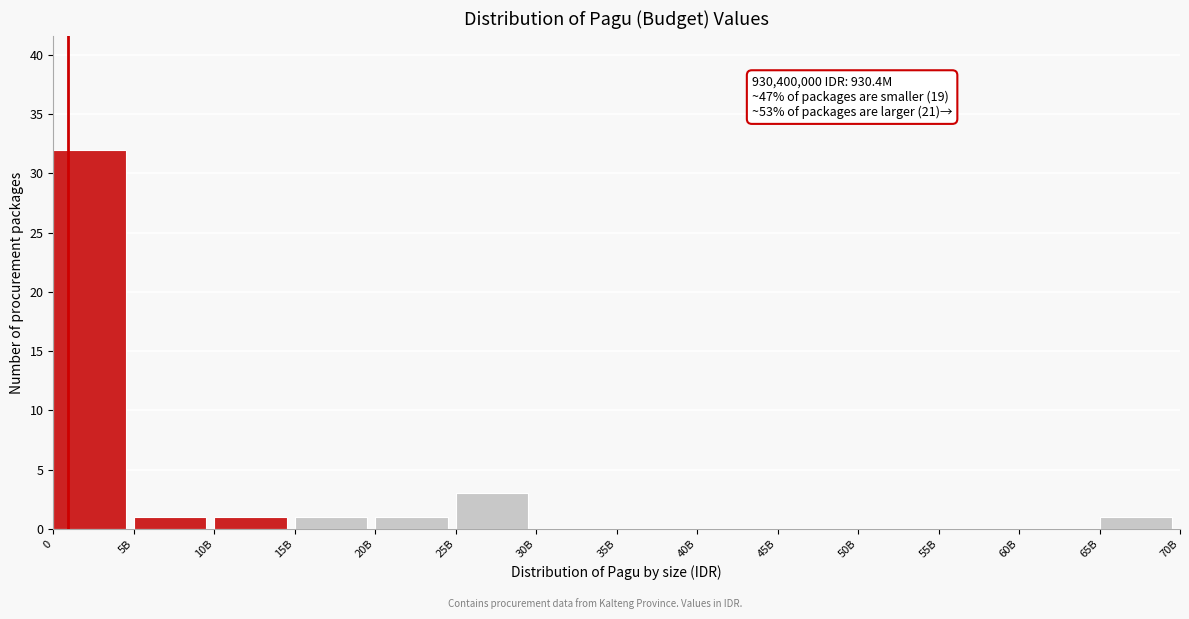

Reading left to right, list all the values displayed in this chart.

0=32	5B=1	10B=1	15B=1	20B=1	25B=3	30B=0	35B=0	40B=0	45B=0	50B=0	55B=0	60B=0	65B=1